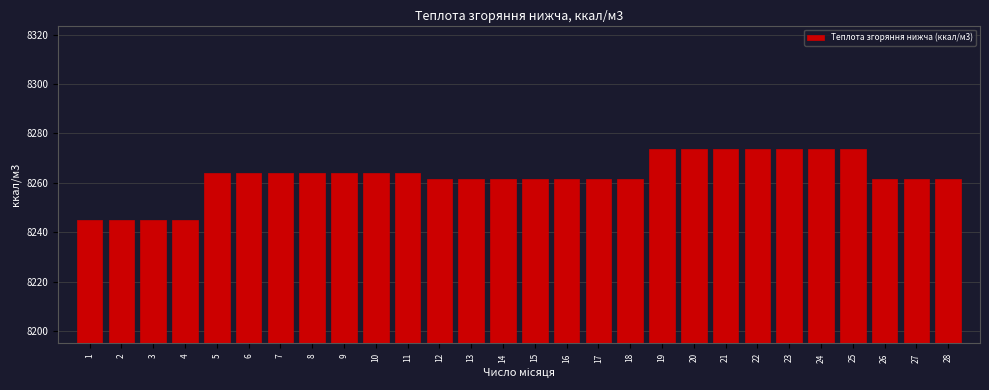

Reading left to right, transcribe all the data shown in this chart.

1=8245.0	2=8245.0	3=8245.0	4=8245.0	5=8264.1	6=8264.1	7=8264.1	8=8264.1	9=8264.1	10=8264.1	11=8264.1	12=8261.7	13=8261.7	14=8261.7	15=8261.7	16=8261.7	17=8261.7	18=8261.7	19=8273.6	20=8273.6	21=8273.6	22=8273.6	23=8273.6	24=8273.6	25=8273.6	26=8261.7	27=8261.7	28=8261.7